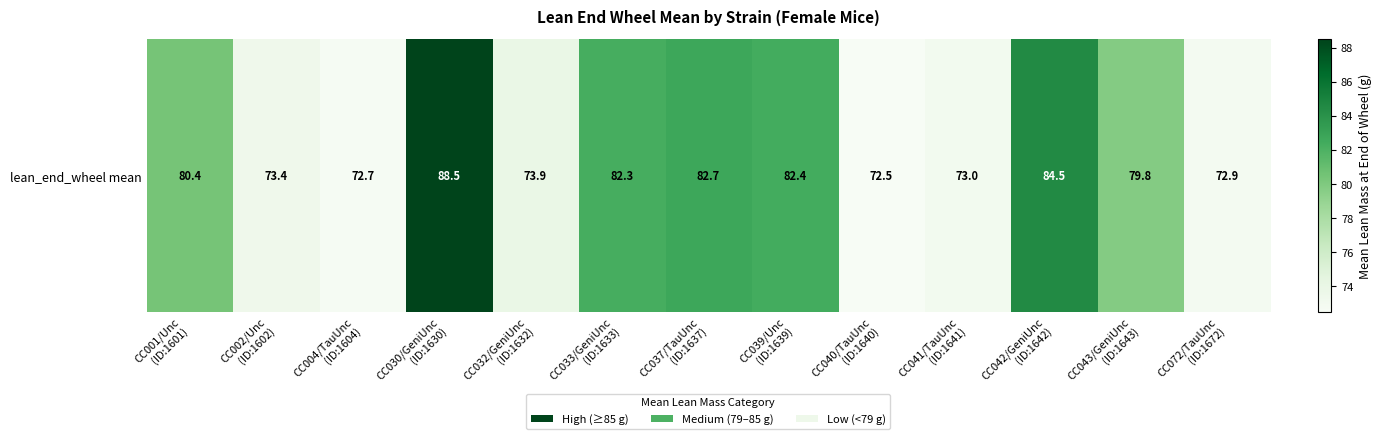

Which label corresponds to the smallest value in the chart?

CC040/TauUnc
(ID:1640)